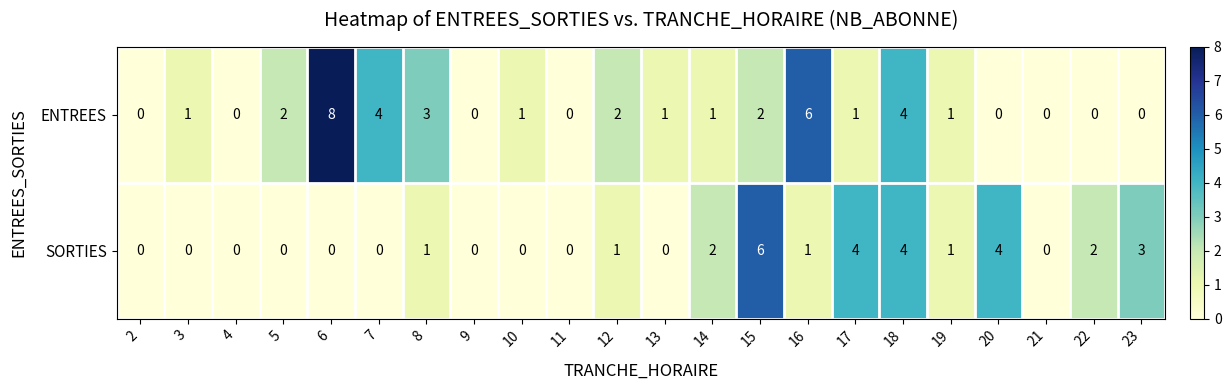

Which series has the largest range (max minus min)?

ENTREES